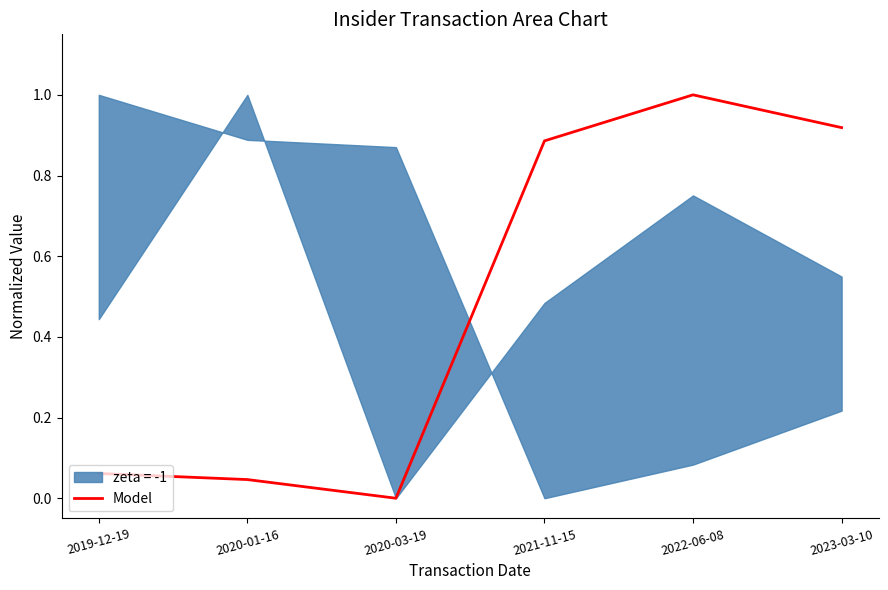

Which category has the highest value across all series?

2022-06-08